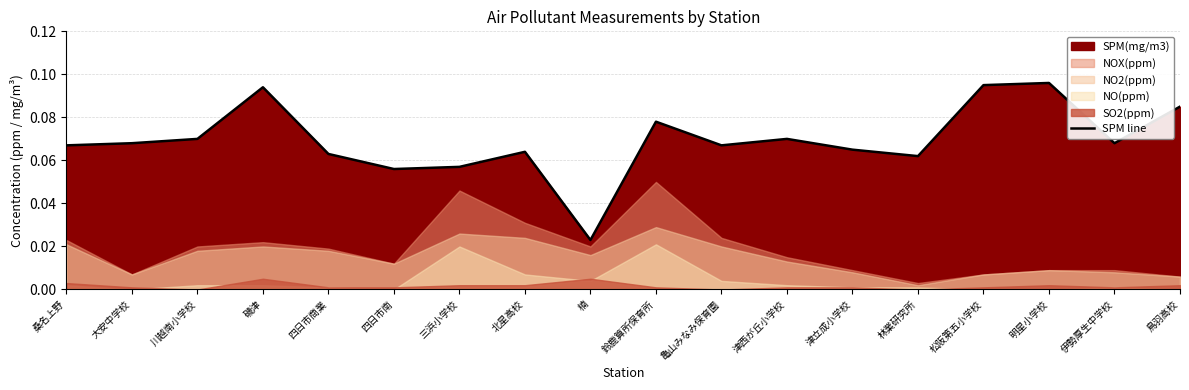

How many interior local peaks (higher than both neighbors) does the data have?

5